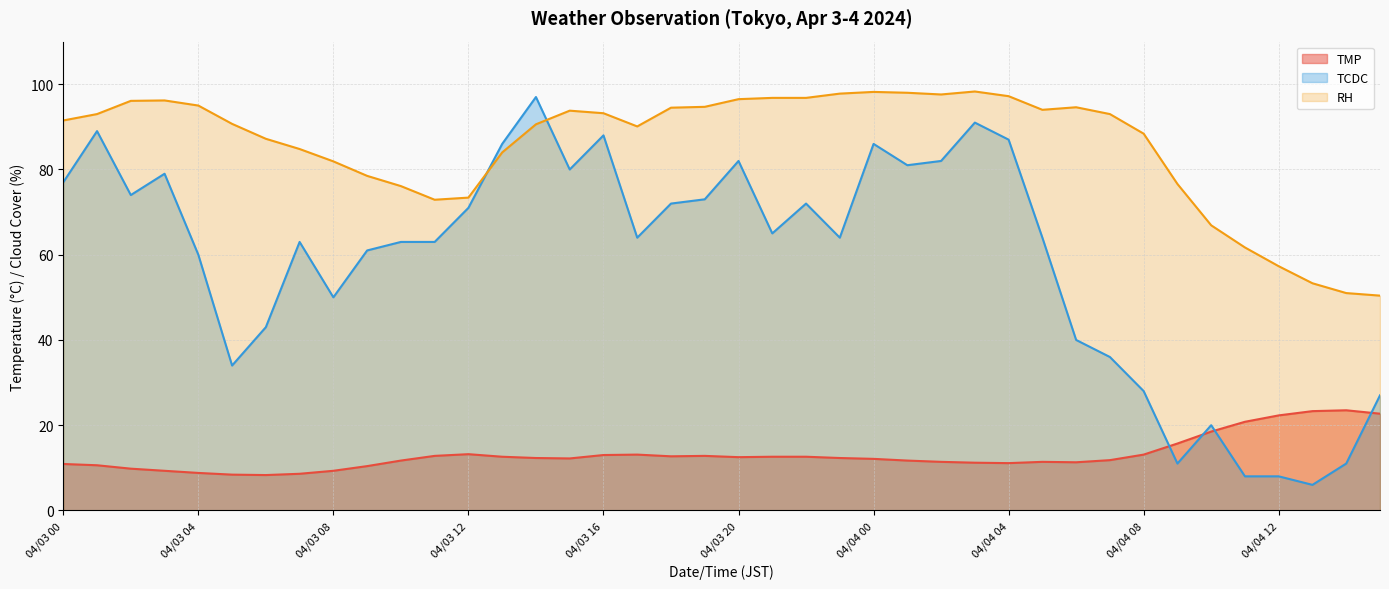

Between 04/03 00 and 04/03 15, which series saw the biggest shift?

TCDC